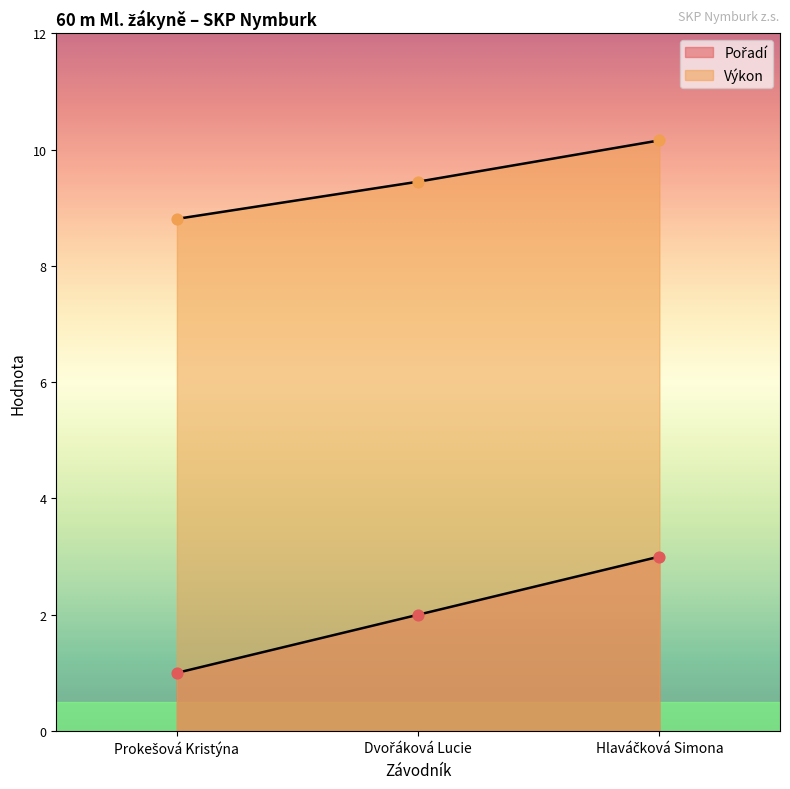

At which category is the sum across all series the highest?

Hlaváčková Simona